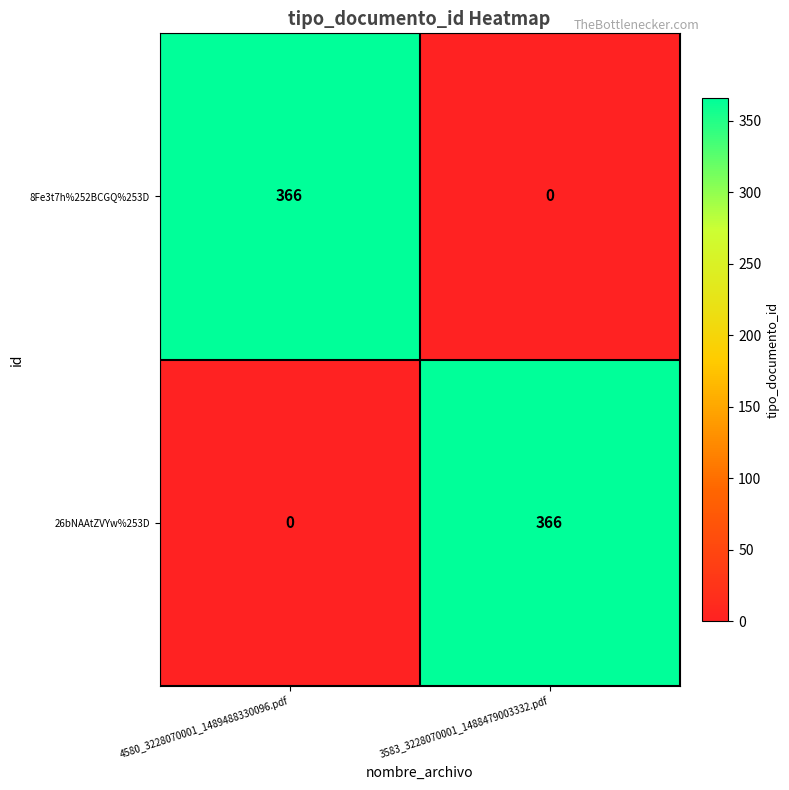

What is the difference between the highest and lowest values at 4580_3228070001_1489488330096.pdf?

366